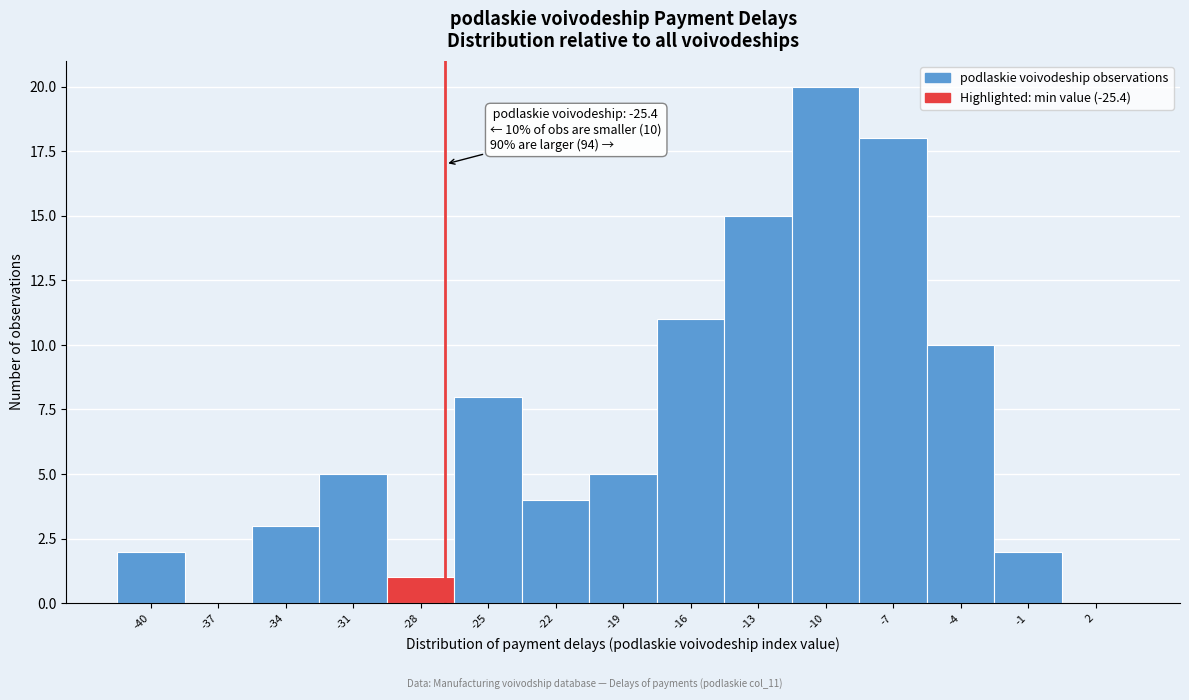

Reading right to left, list all the values displayed in this chart.

2=0	-1=2	-4=10	-7=18	-10=20	-13=15	-16=11	-19=5	-22=4	-25=8	-28=1	-31=5	-34=3	-37=0	-40=2